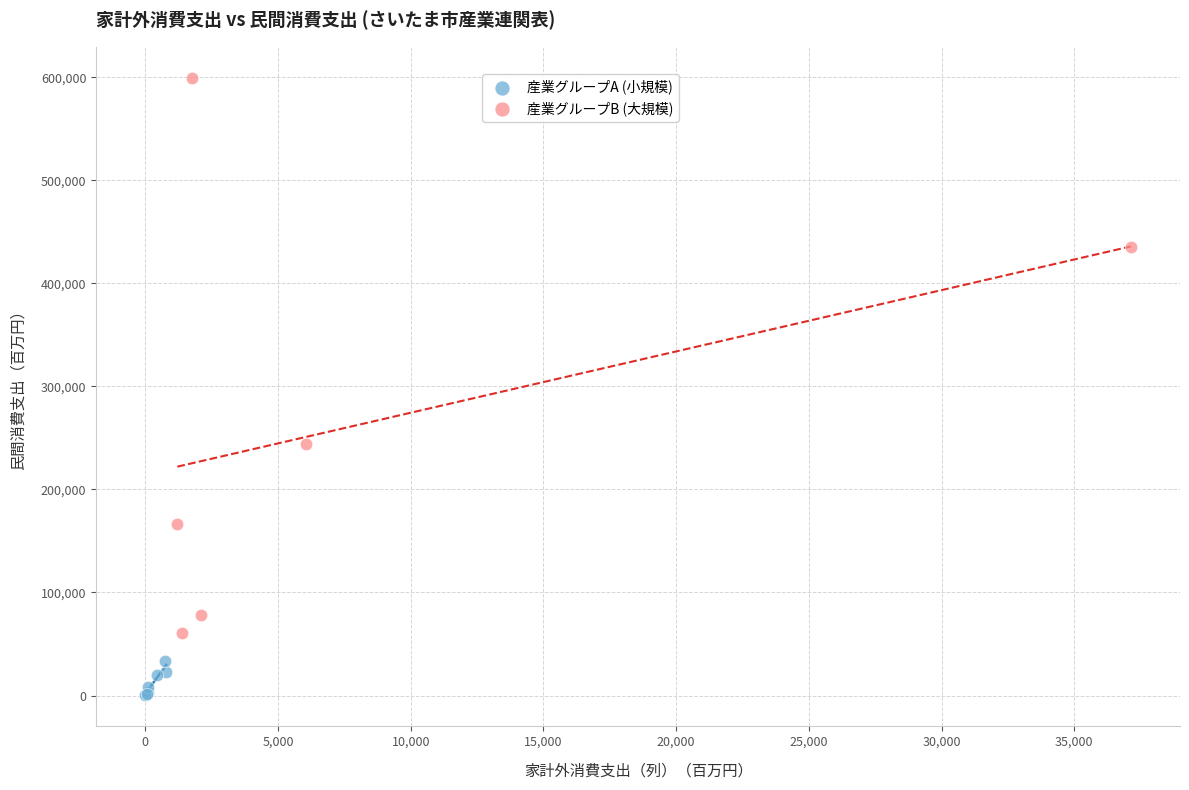

Which series contains the highest Y value?

産業グループB (大規模)